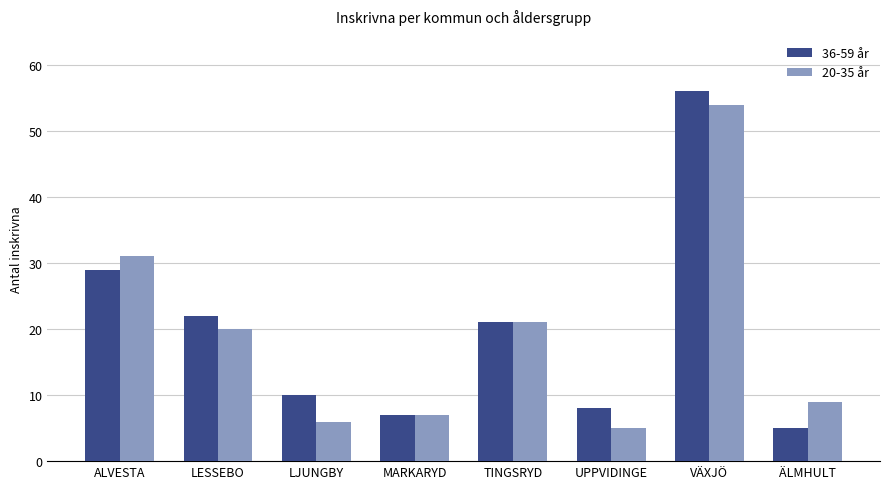

Which series has the largest range (max minus min)?

36-59 år